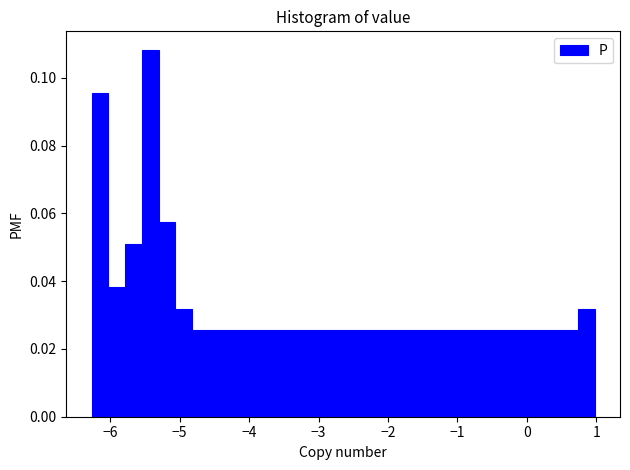

Read against the x-axis, roughly where is the centre of the tallest bar?

-5.4